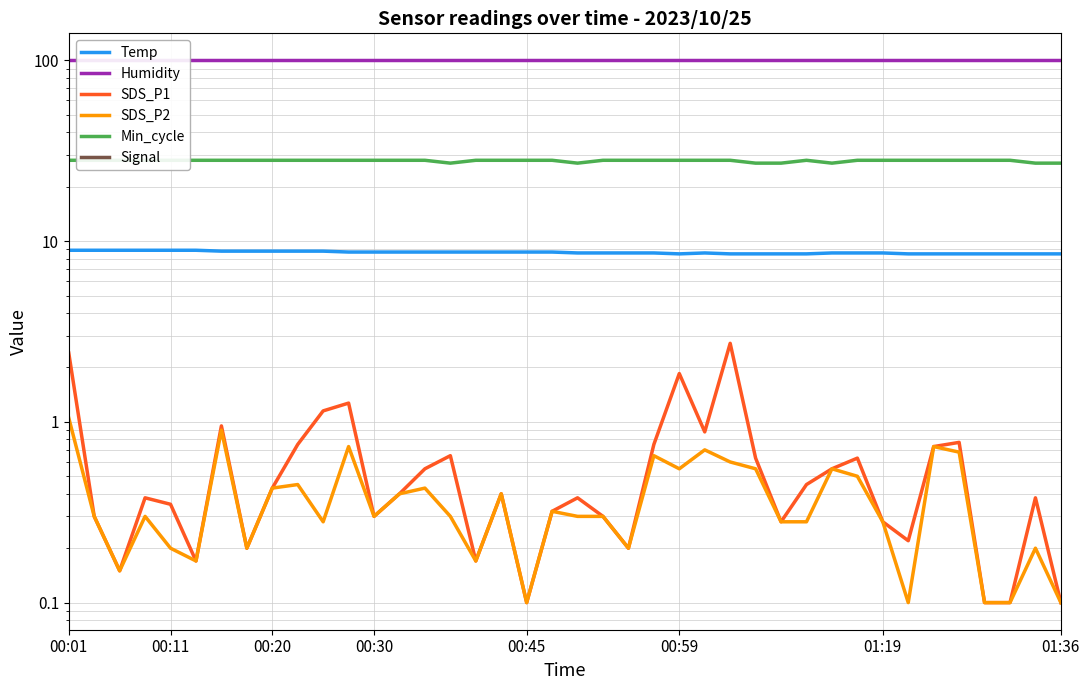

What is the minimum value for SDS_P1?

0.1